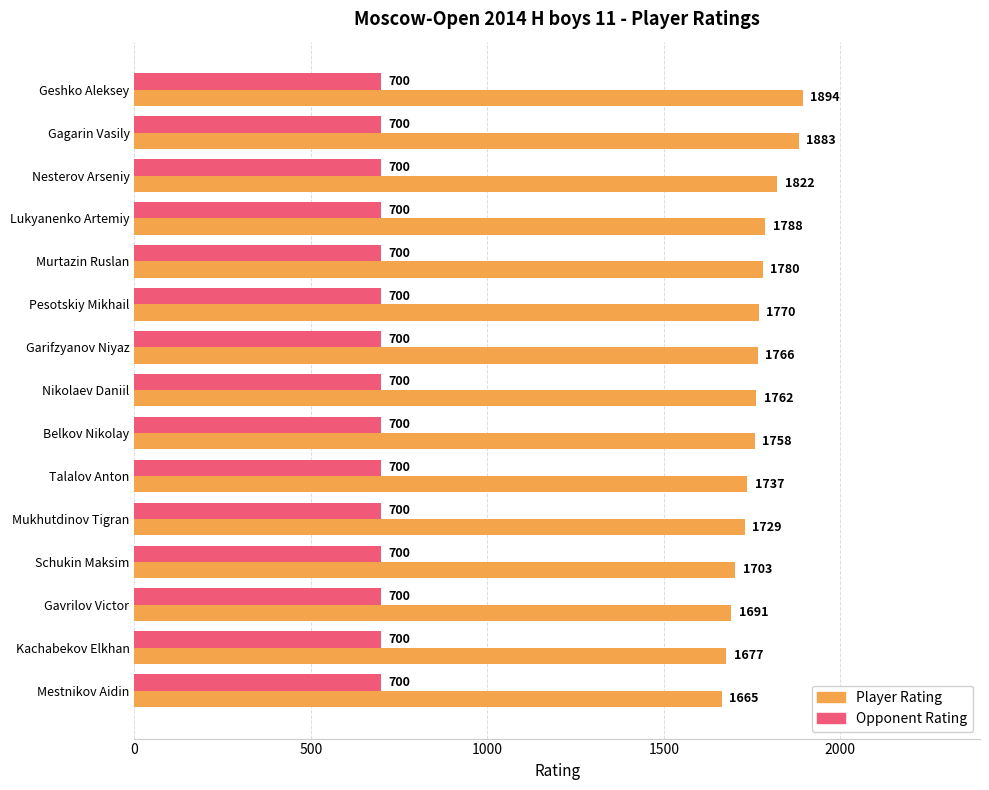

What are all the series names shown in the legend?

Player Rating, Opponent Rating